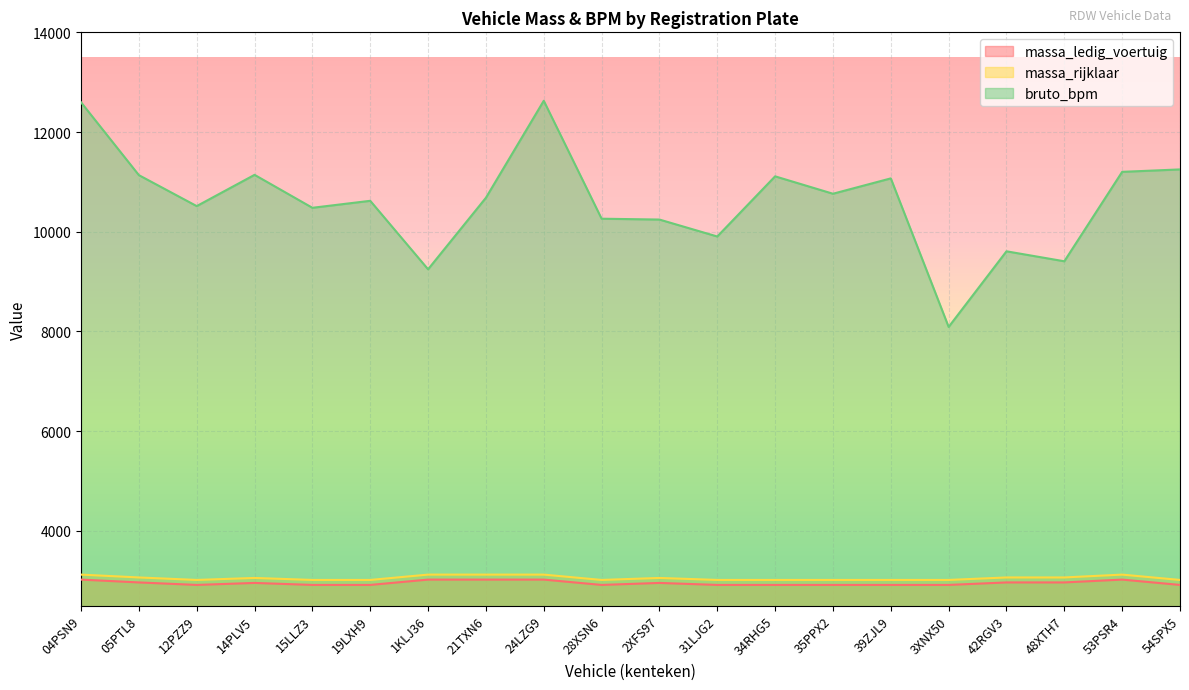

Rank the series at 15LLZ3 from lowest to highest value.

massa_ledig_voertuig, massa_rijklaar, bruto_bpm